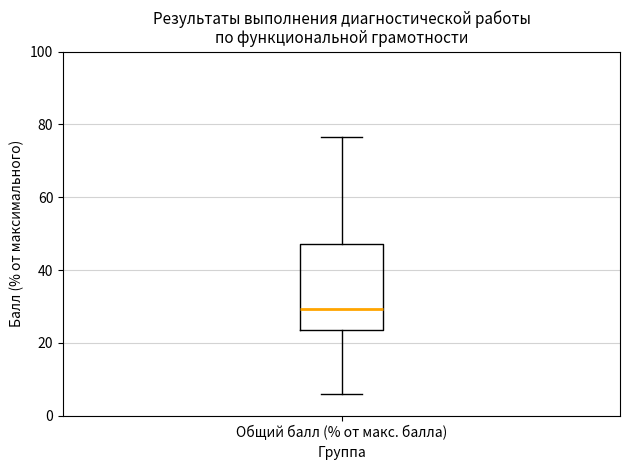

Transcribe this box plot: give where the median line is, the range the box spans, and where the two whiskers end, as read against the y-axis. The values are not printed on the chart, so give them approximately, as read against the axis.

median 30, box 24 to 48, whiskers 6 to 76